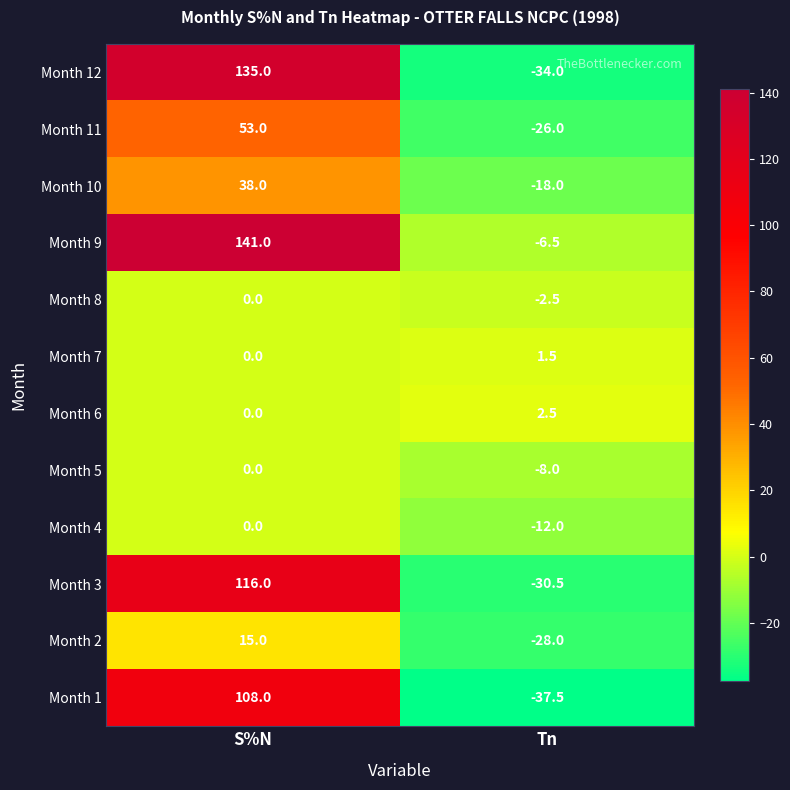

The Month 4 series shows -16.2 at Tn. True or false?

False